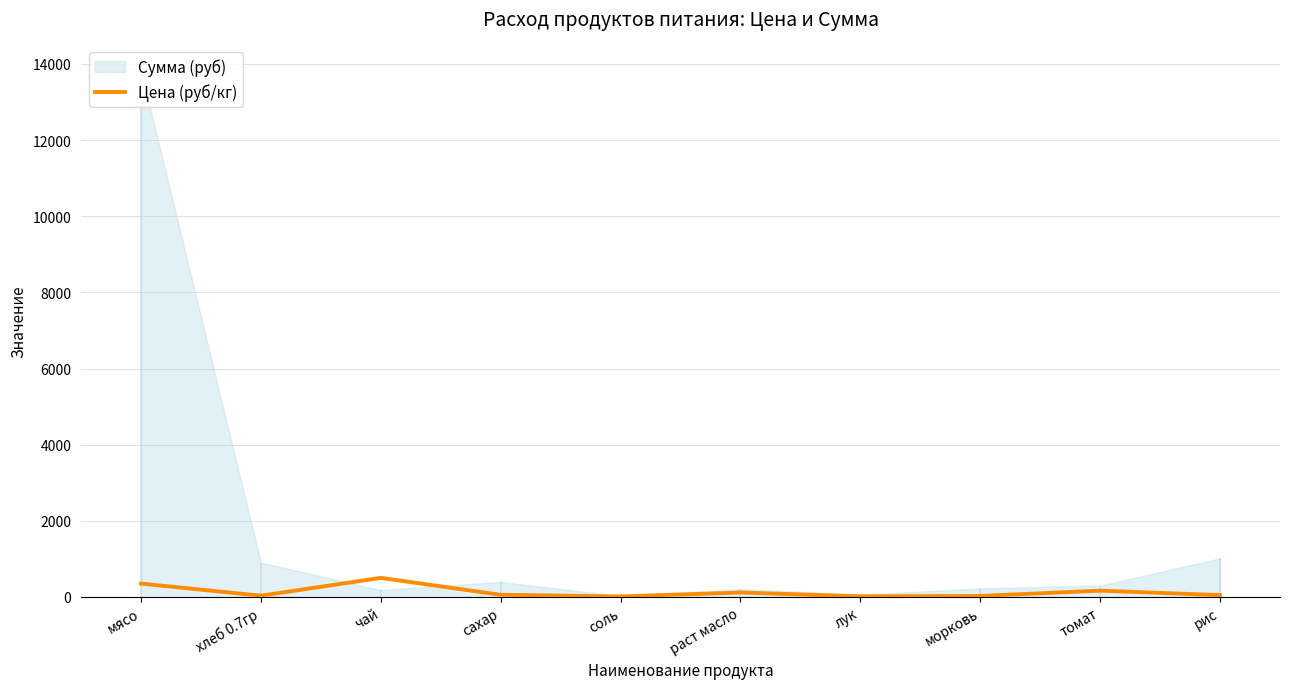

True or false: the data shows 5.8 at лук.

False